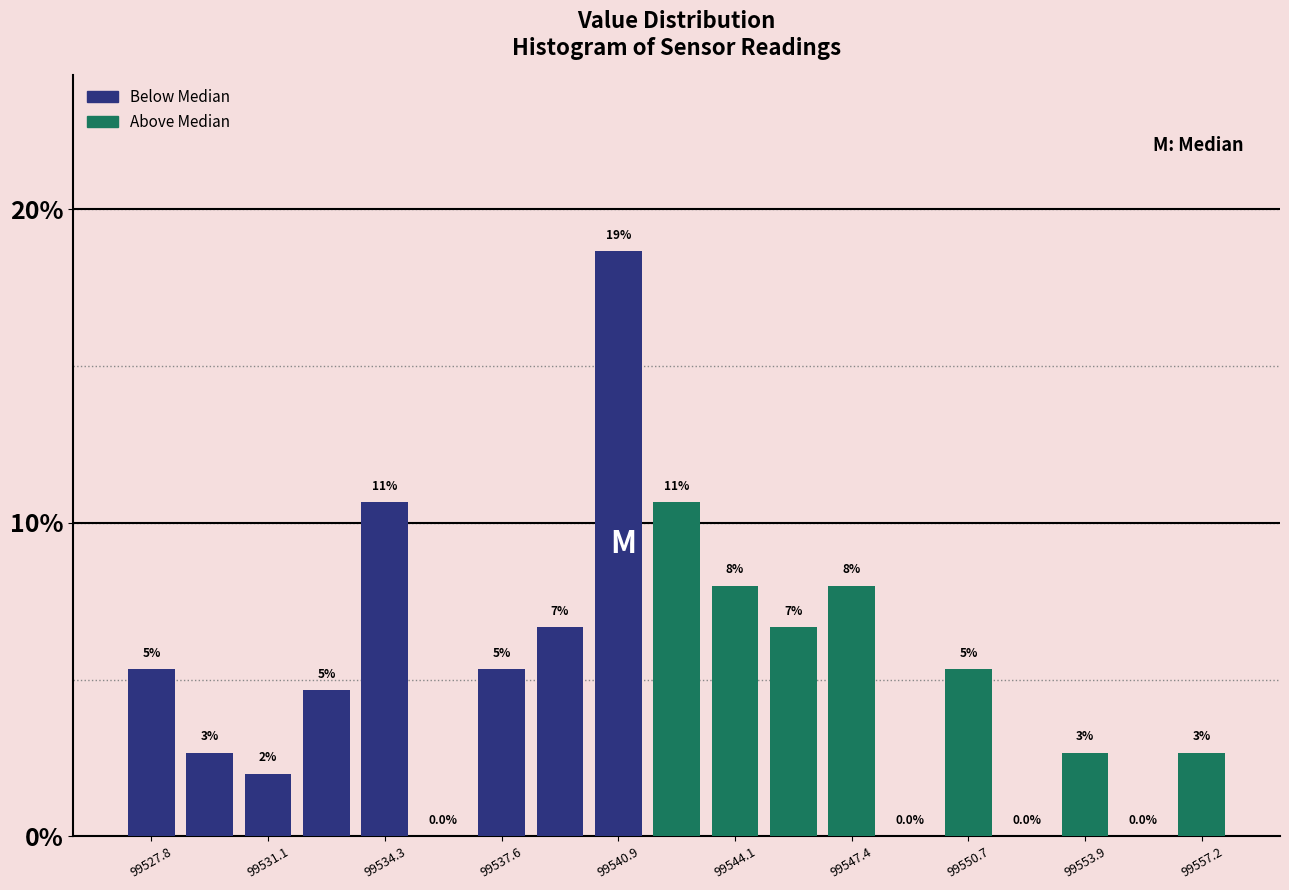

Read against the x-axis, roughly where is the centre of the tallest bar?

99541.0